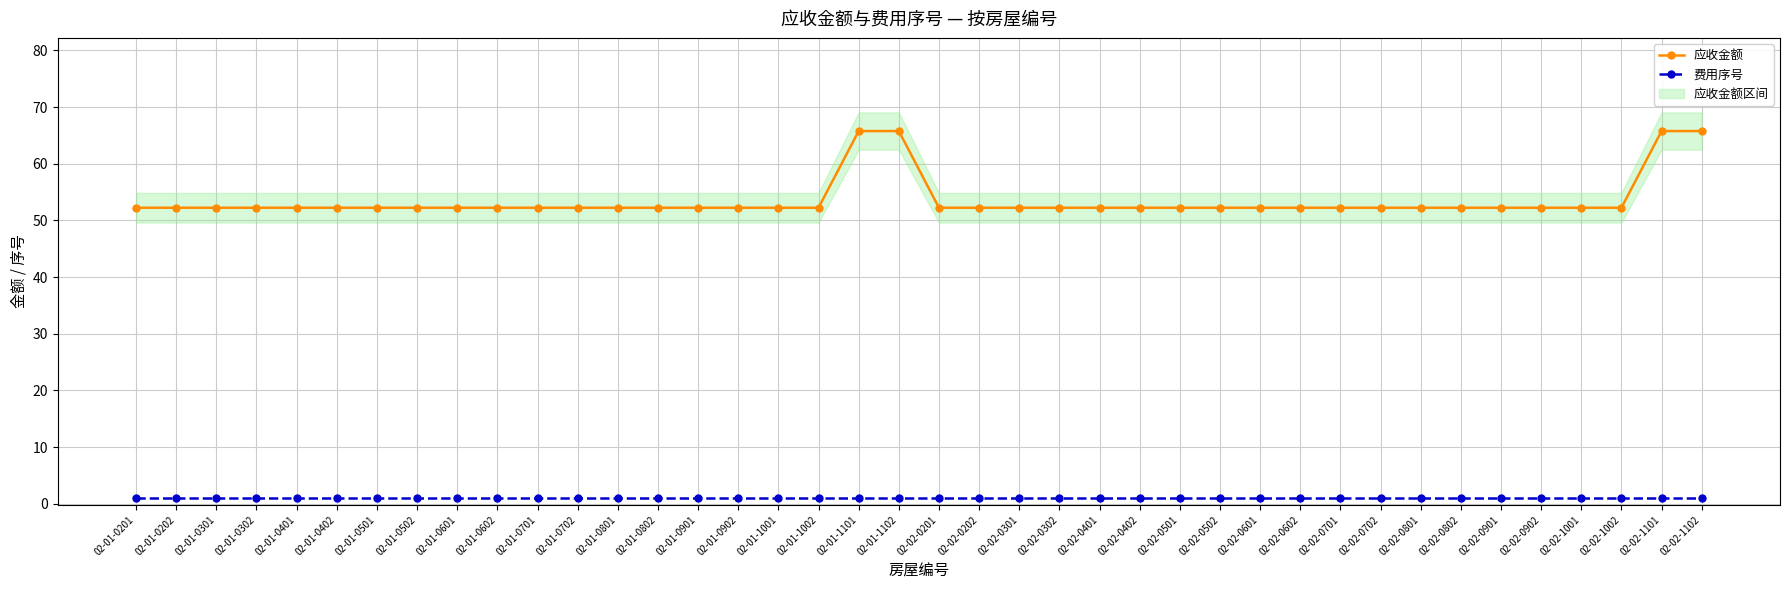

Which series has the largest total across all categories?

应收金额